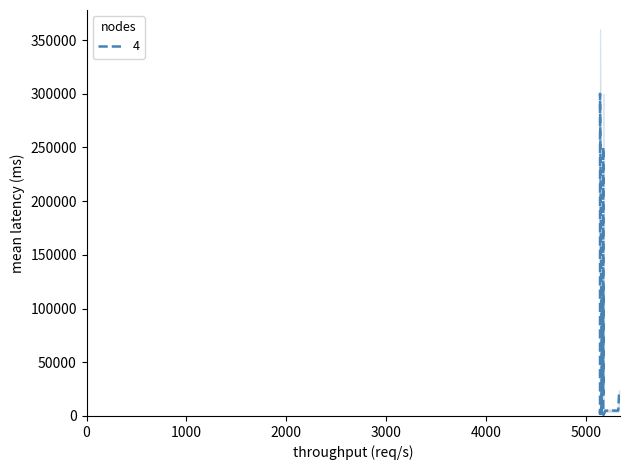

How many points are lower than both their immediate neighbors (excluding endpoints)?

4